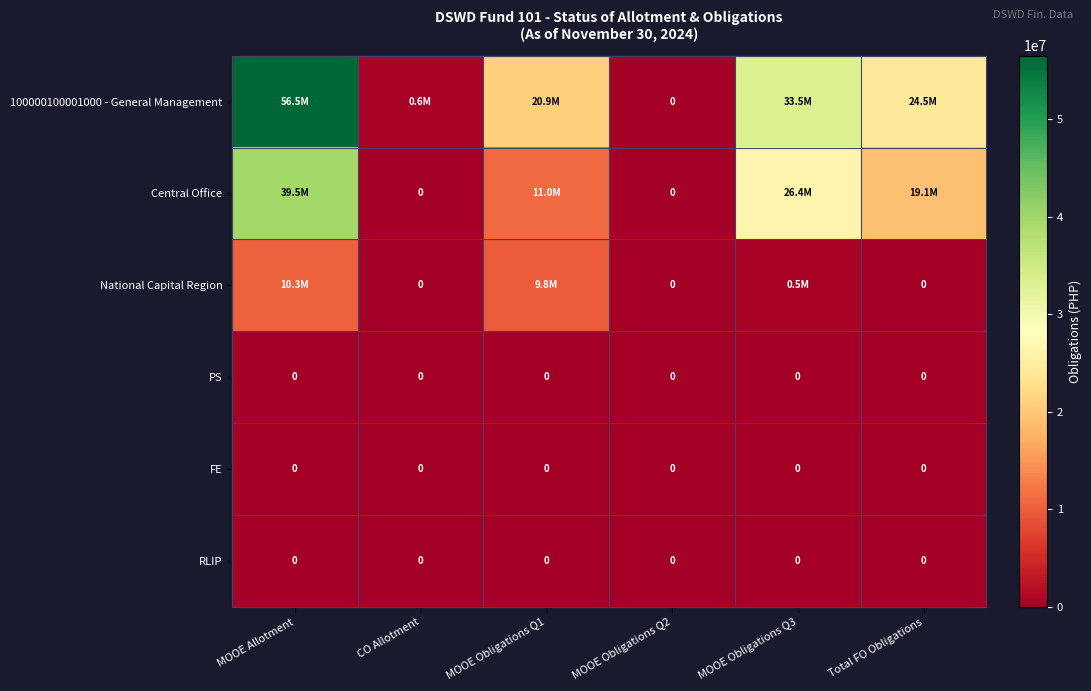

Rank the categories by 100000100001000 - General Management value from highest to lowest.

MOOE Allotment, MOOE Obligations Q3, Total FO Obligations, MOOE Obligations Q1, CO Allotment, MOOE Obligations Q2